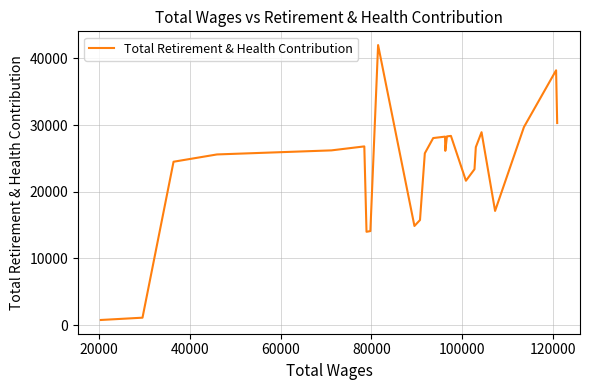

What is the maximum value shown in the chart?

42010